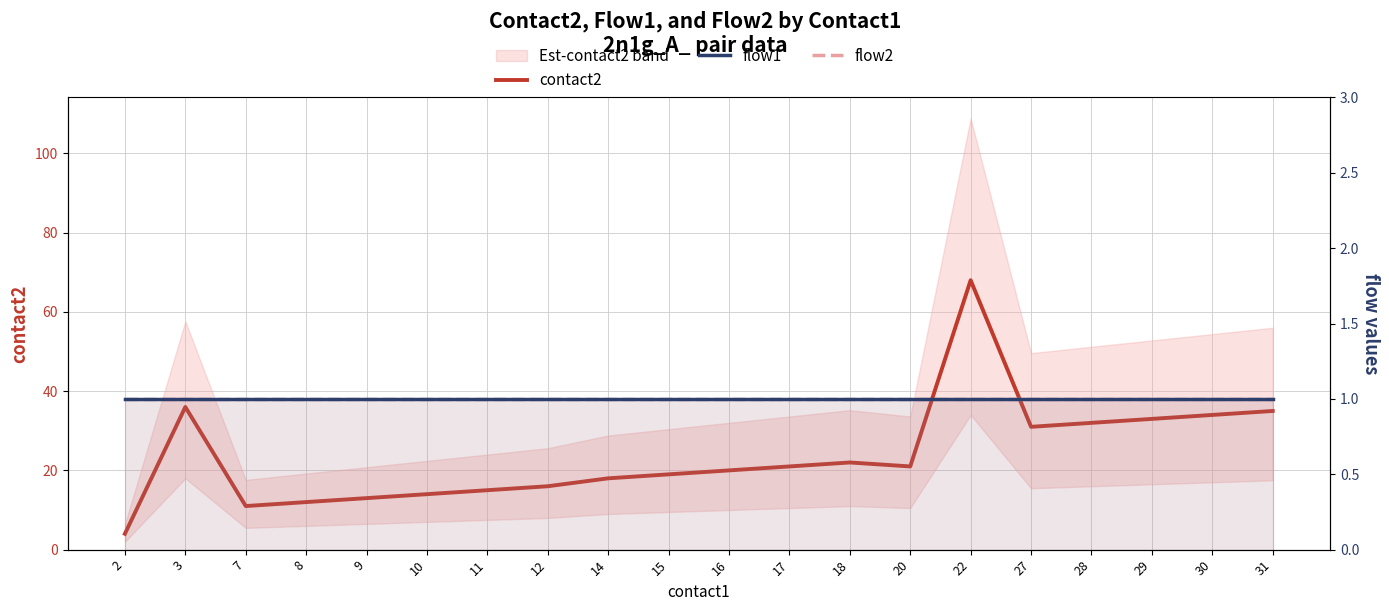

Which category has the lowest value in the contact2 series?

2